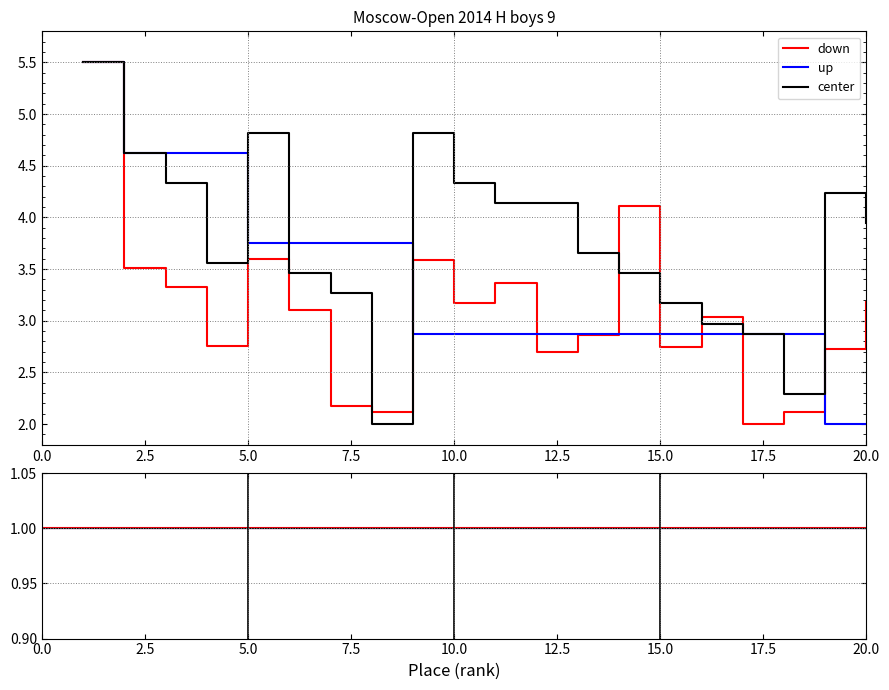

What is the minimum value shown in the chart?

2.0